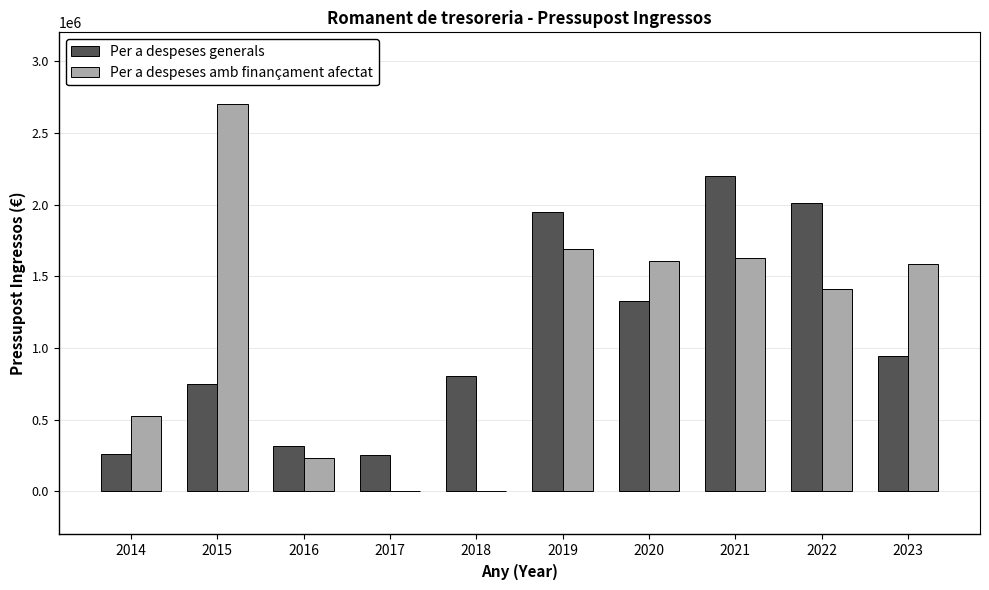

The value of Per a despeses amb finançament afectat at 2018 is 0.0. True or false?

True